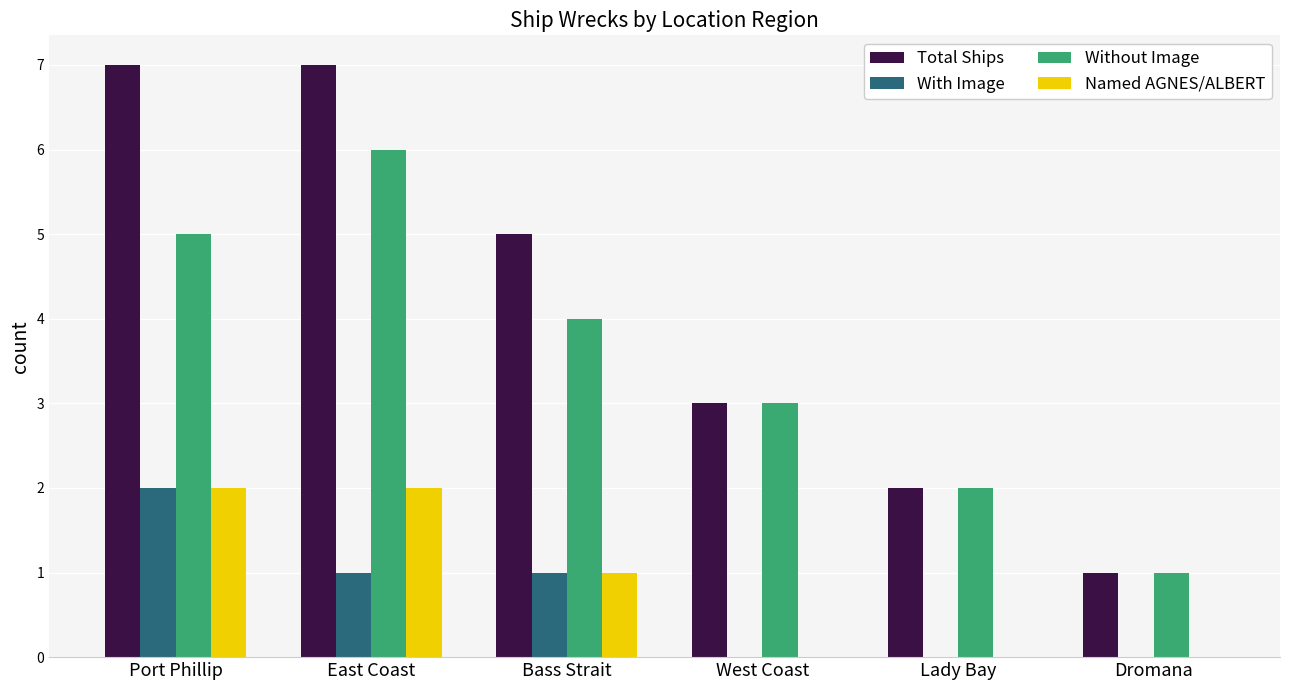

At which label does Total Ships first exceed 5?

Port Phillip